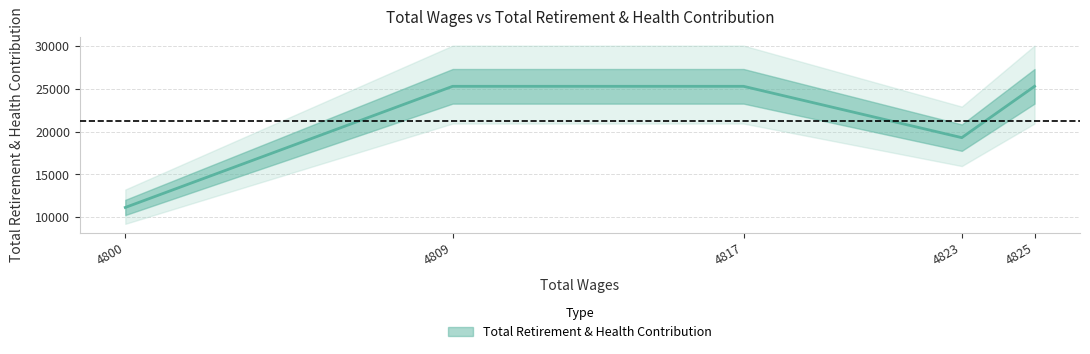

Is it true that the value at 4825.0 is 6375?

False